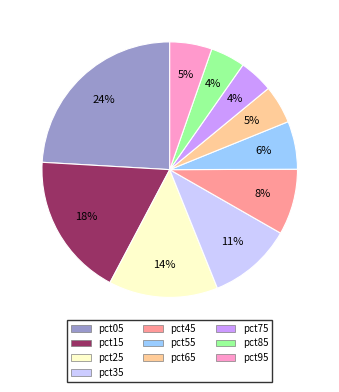

The pct25 slice represents 21% of the pie. True or false?

False